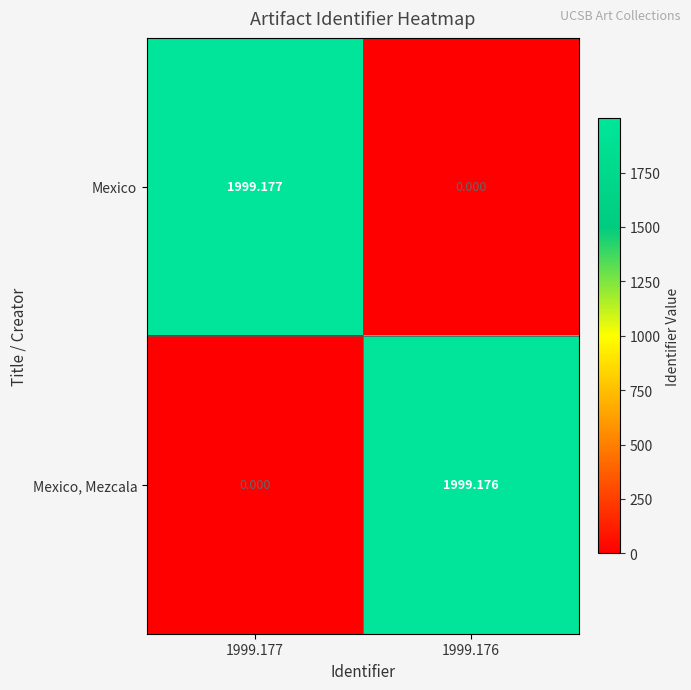

What is the greatest value displayed?

1999.2